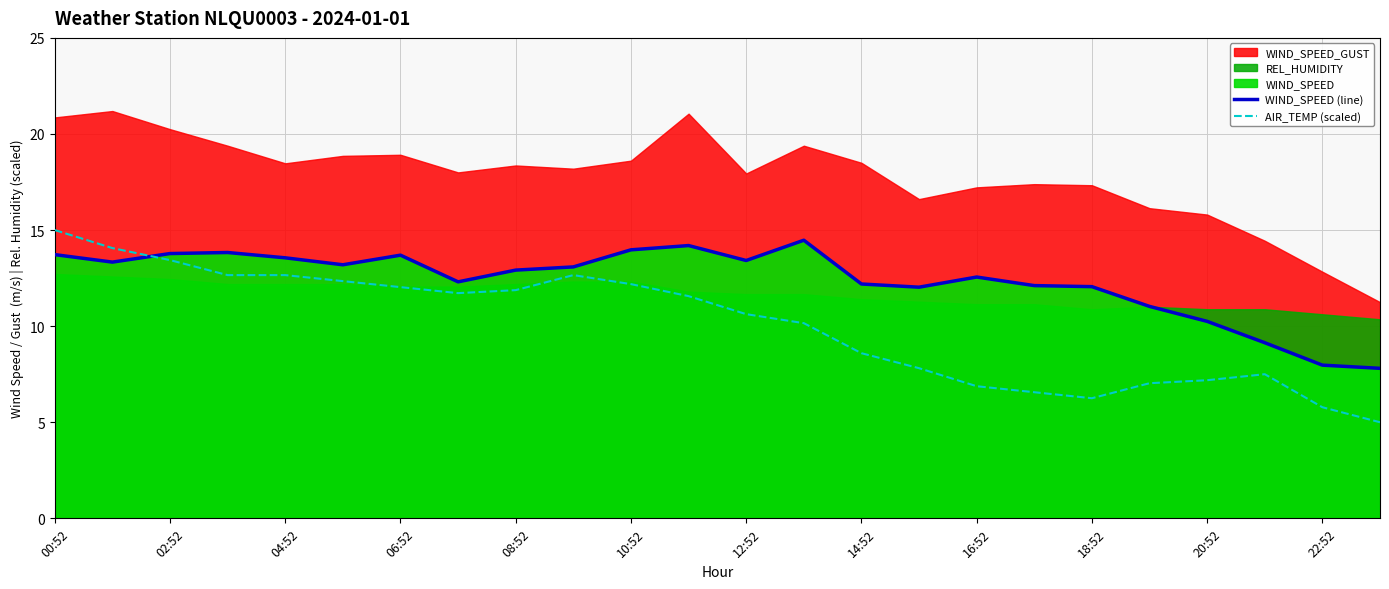

Which category has the highest value in the AIR_TEMP (scaled) series?

00:52